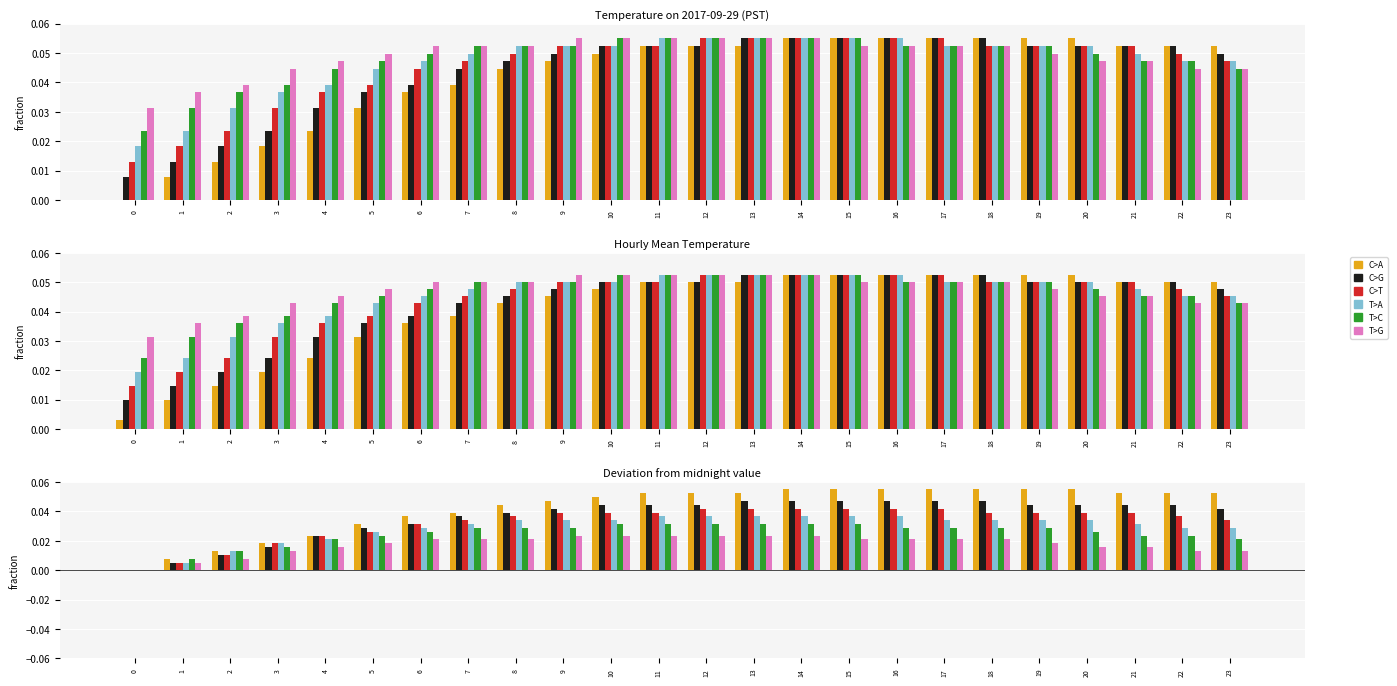

At which label does C>T reach its peak?

12